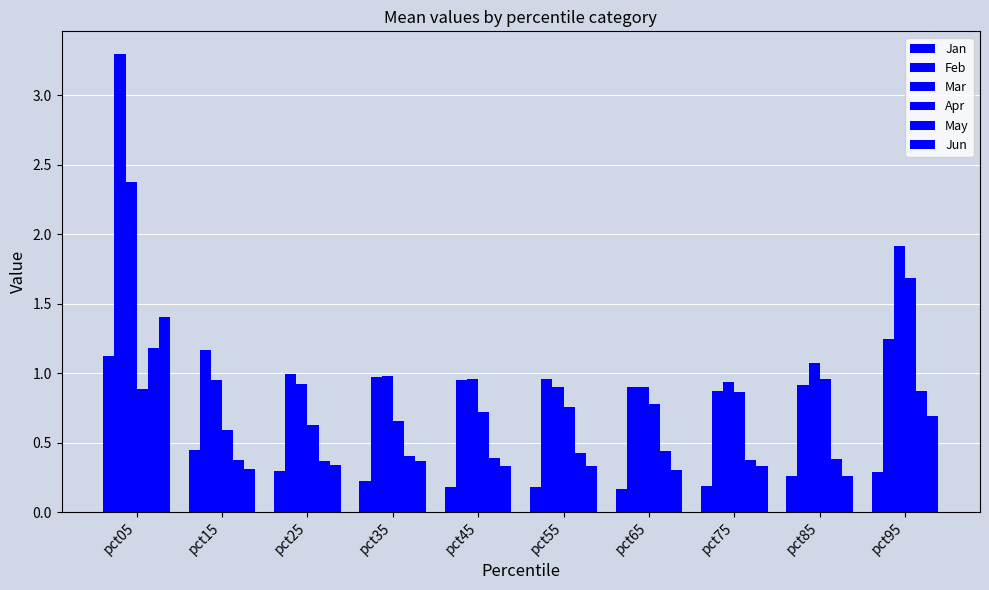

Between pct45 and pct85, which series saw the biggest shift?

Apr